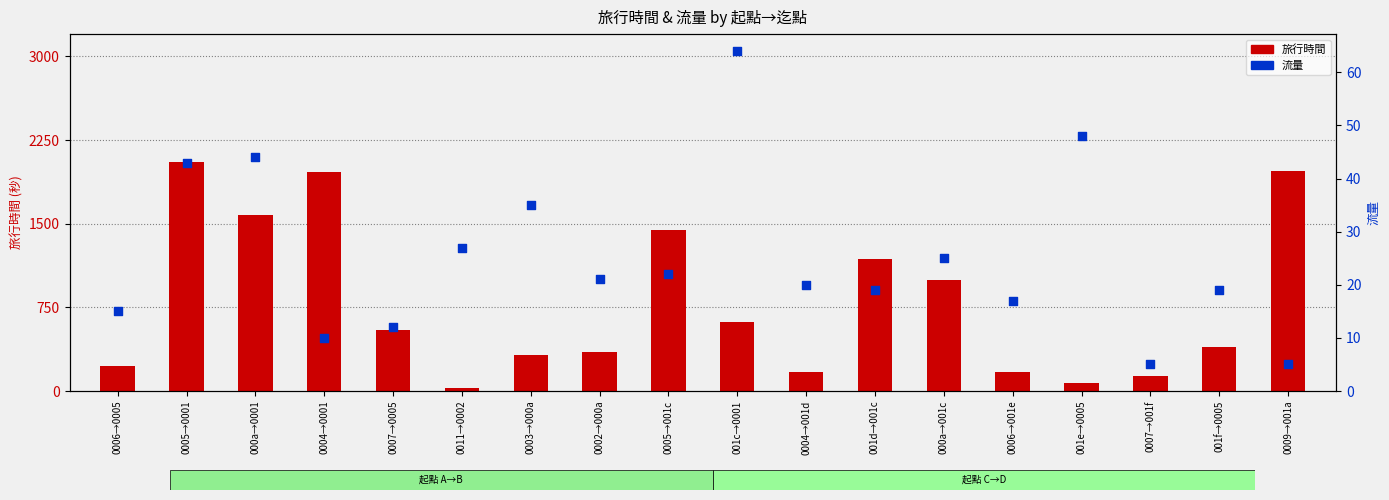

Which series reaches the minimum Y coordinate?

流量